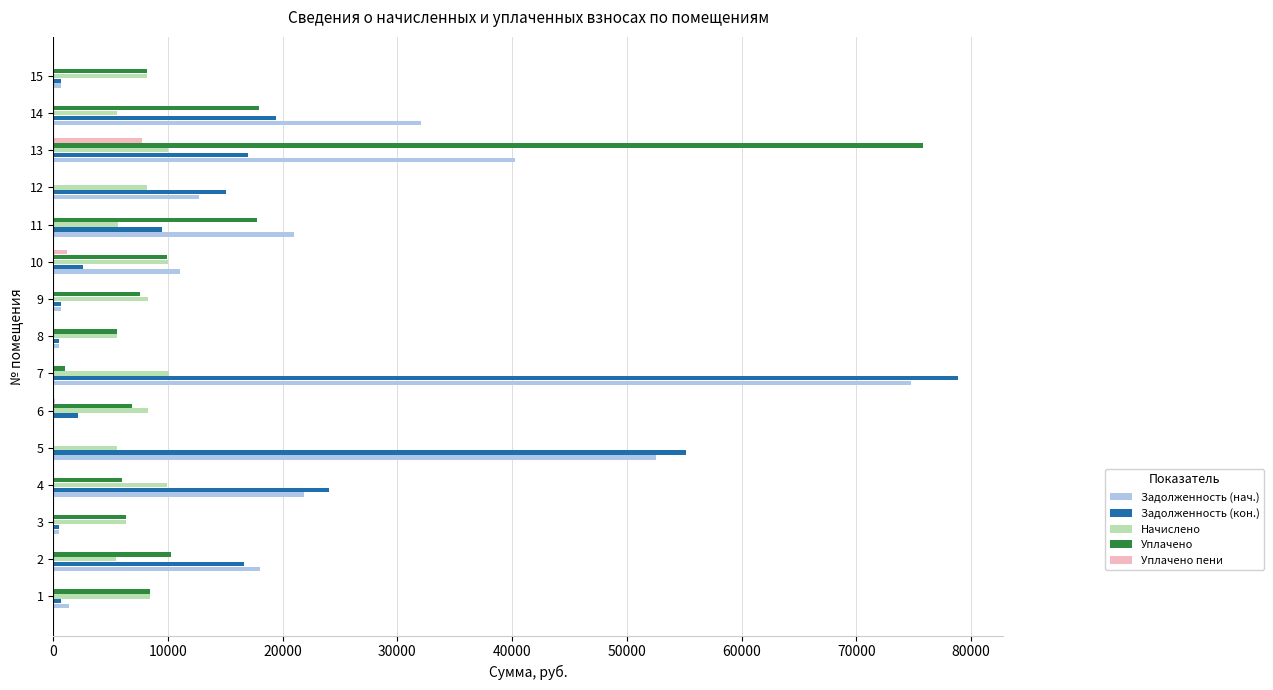

What are all the series names shown in the legend?

Задолженность (нач.), Задолженность (кон.), Начислено, Уплачено, Уплачено пени